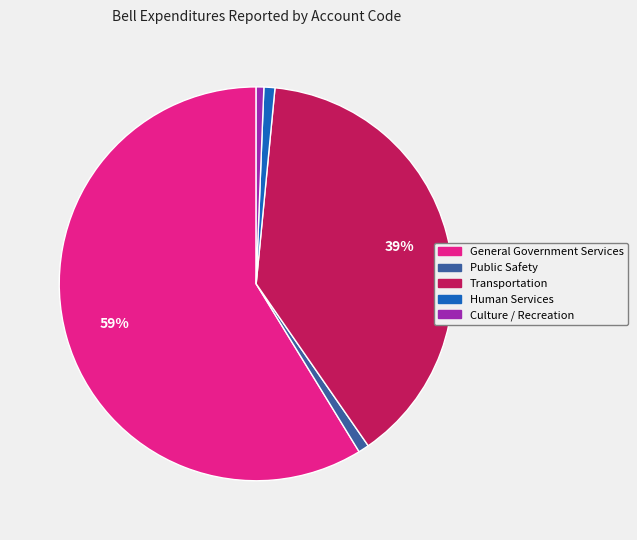

Which has a higher value, Public Safety or Transportation?

Transportation